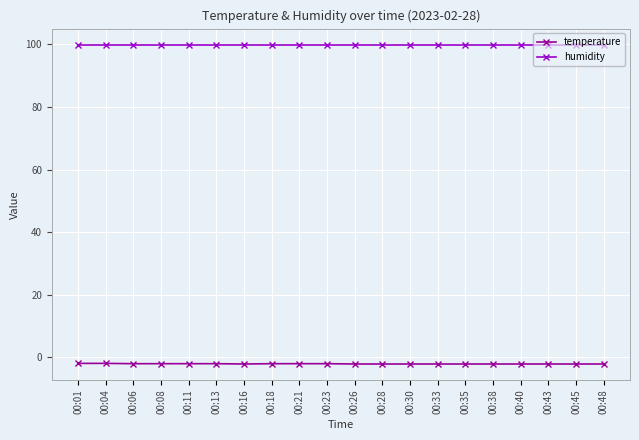

True or false: humidity has a value of 143.5 at 00:11.

False